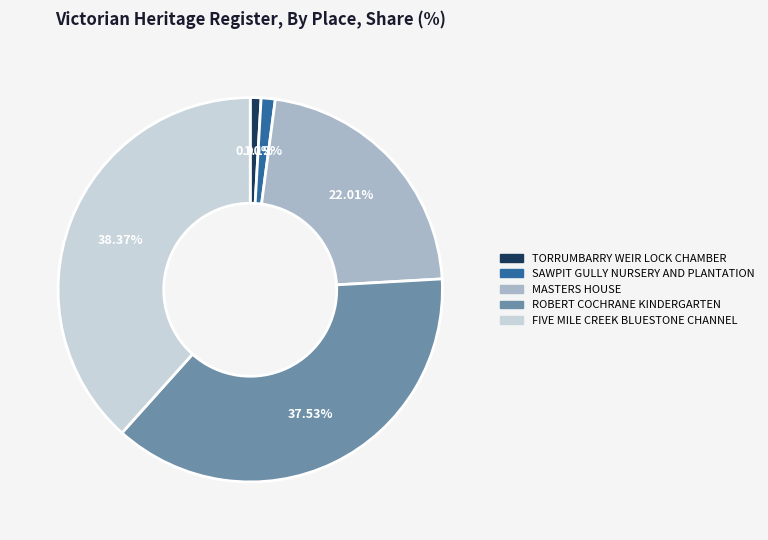

What percentage do ROBERT COCHRANE KINDERGARTEN and MASTERS HOUSE together represent?

59.5%